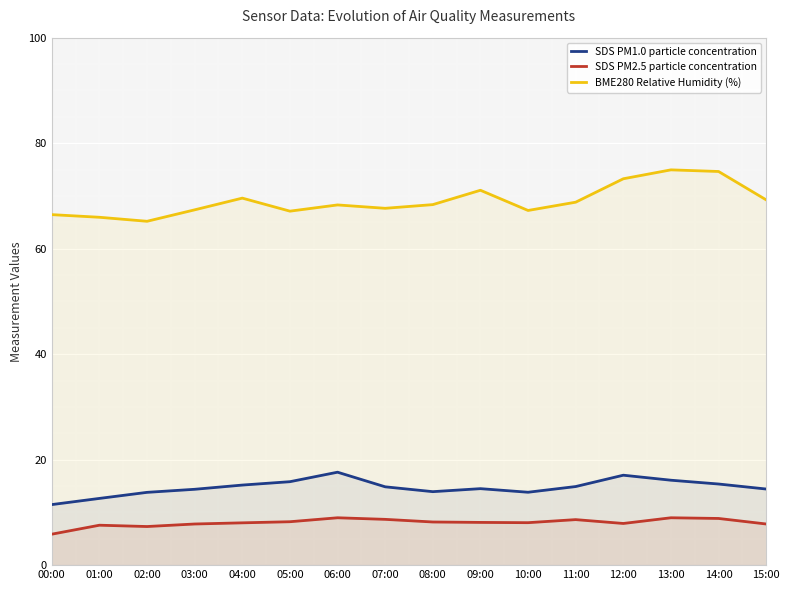

At which category does SDS PM2.5 particle concentration reach its first local valley?

02:00